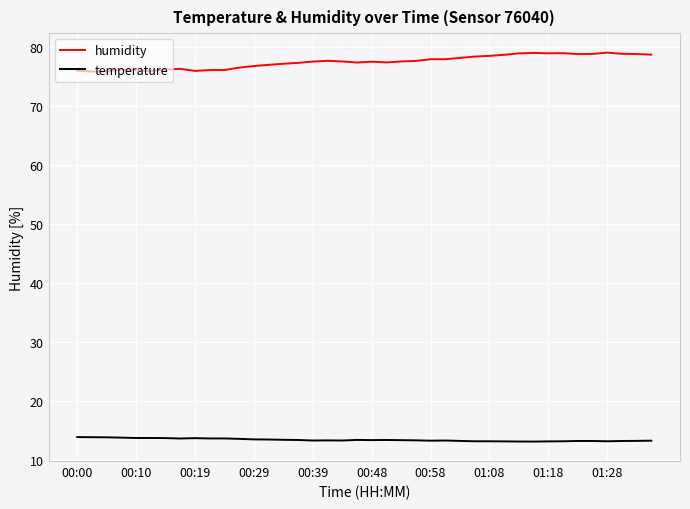

True or false: humidity and temperature cross at least once.

False